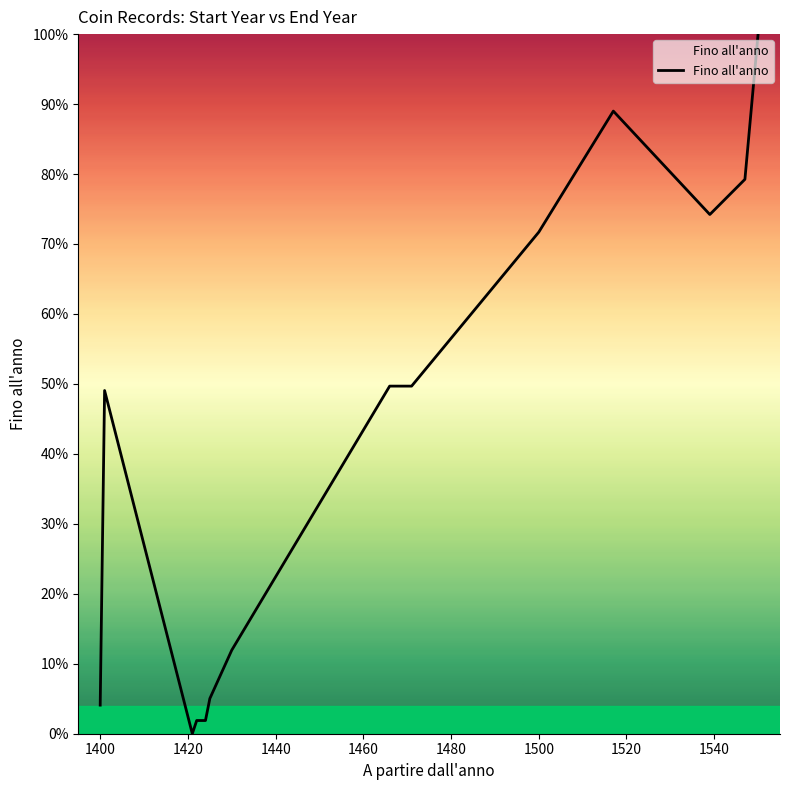

What is the maximum value shown in the chart?

100.0